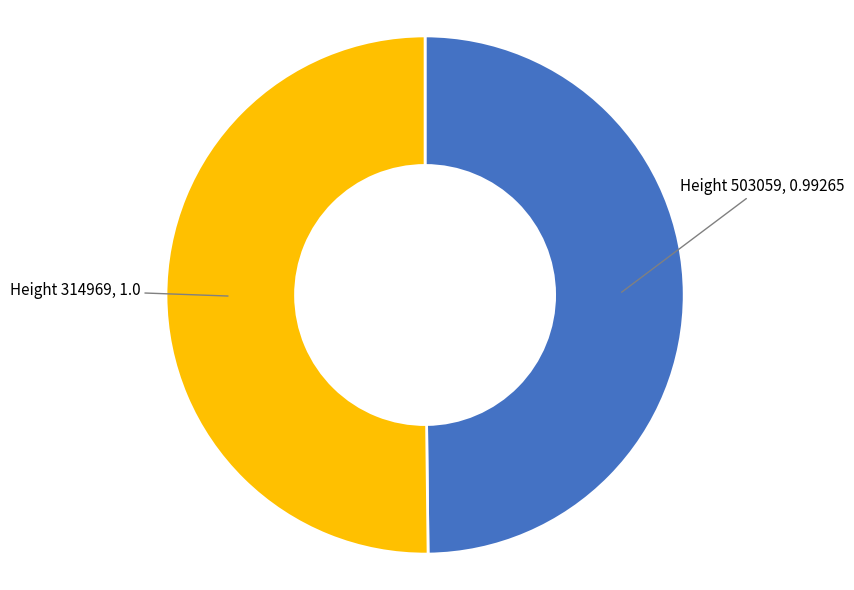

Count the number of slices in the pie.

2